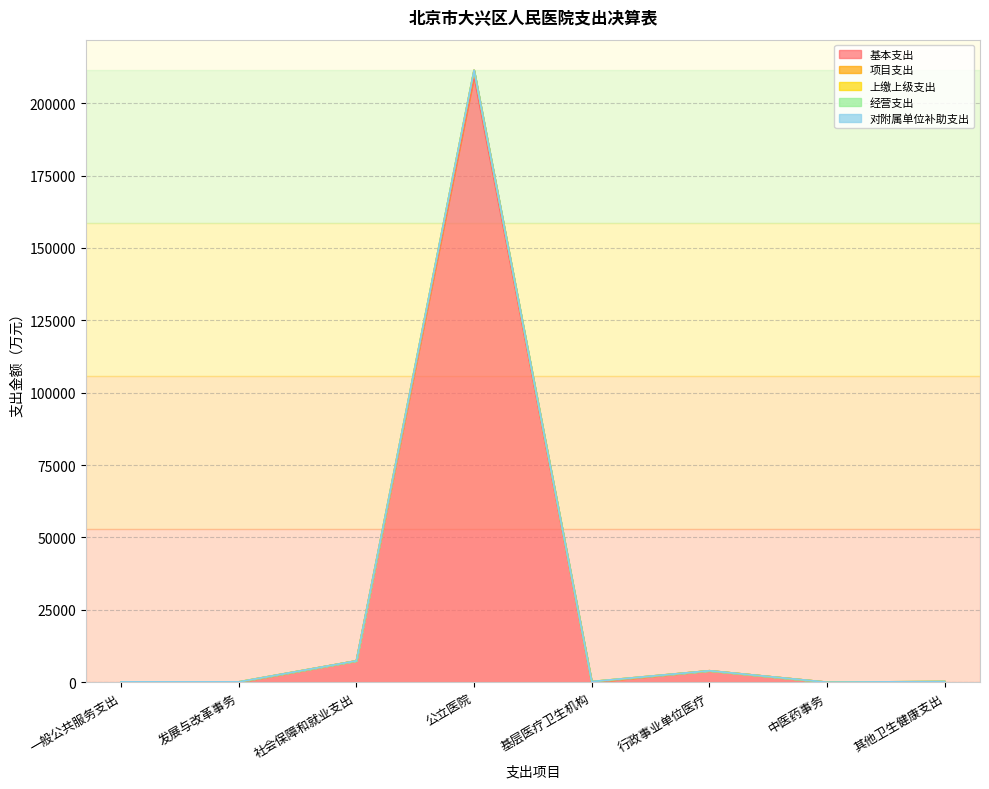

Reading left to right, transcribe all the data shown in this chart.

基本支出: 0.0	0.0	7387.7	209249.7	0.0	3960.6	0.0	0.0
项目支出: 120.8	120.8	0.0	2143.1	222.4	0.0	0.8	244.0
上缴上级支出: 0.0	0.0	0.0	0.0	0.0	0.0	0.0	0.0
经营支出: 0.0	0.0	0.0	0.0	0.0	0.0	0.0	0.0
对附属单位补助支出: 0.0	0.0	0.0	0.0	0.0	0.0	0.0	0.0